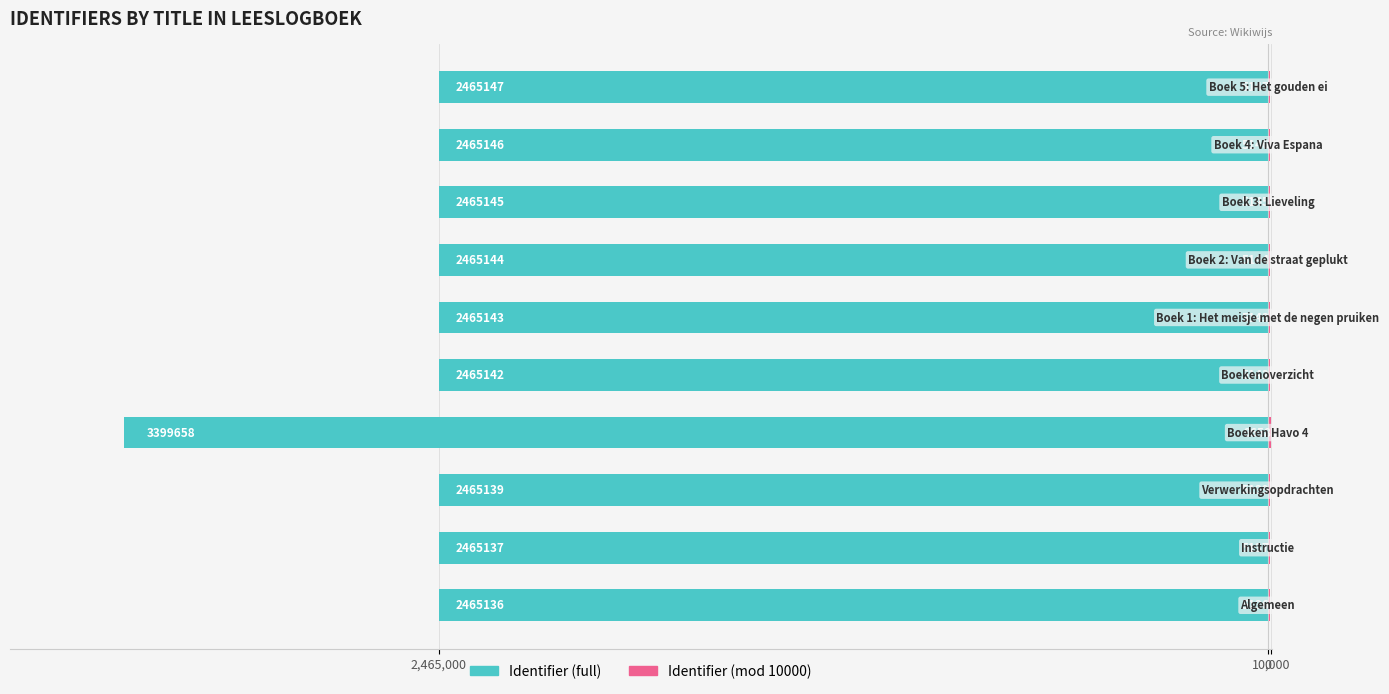

How many bars are there in total?

20